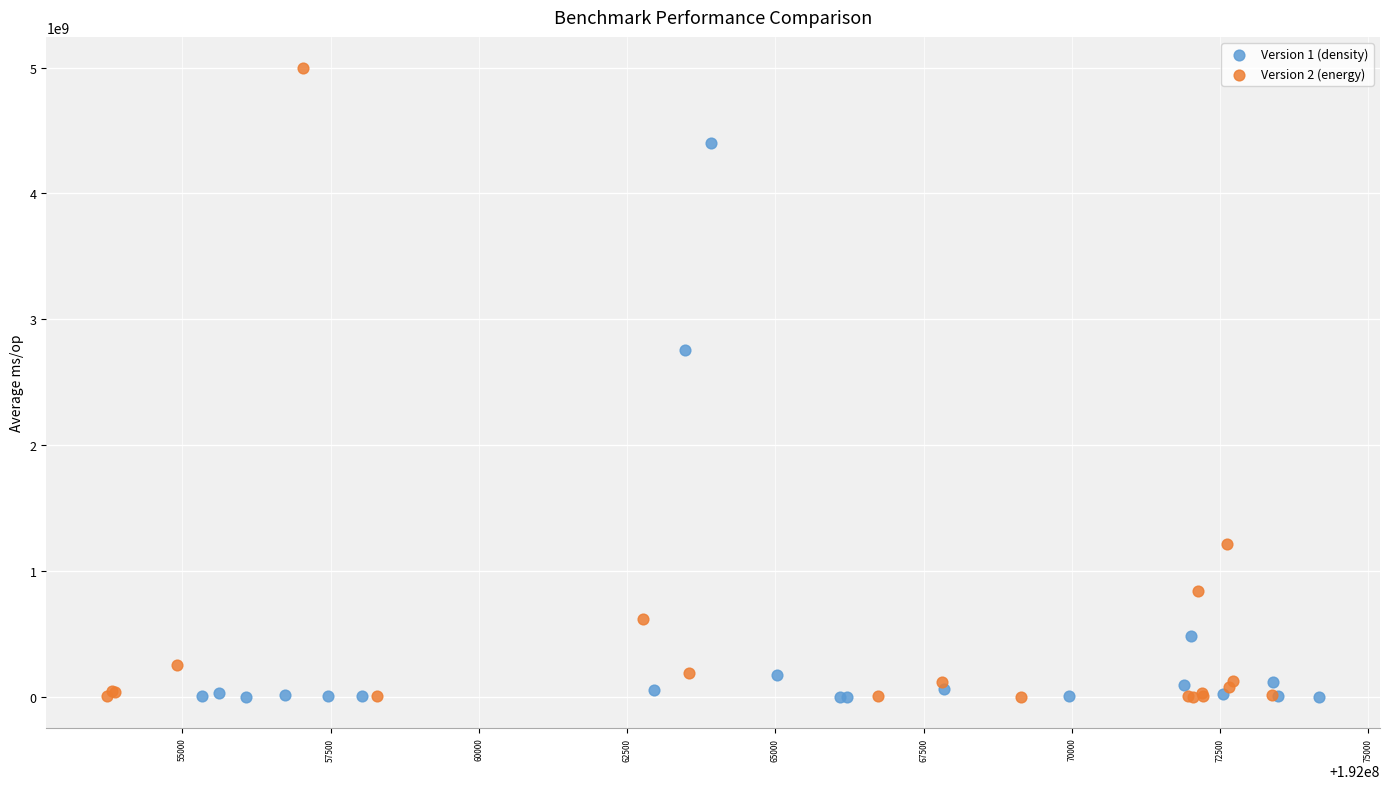

Which series reaches the maximum Y coordinate?

Version 2 (energy)